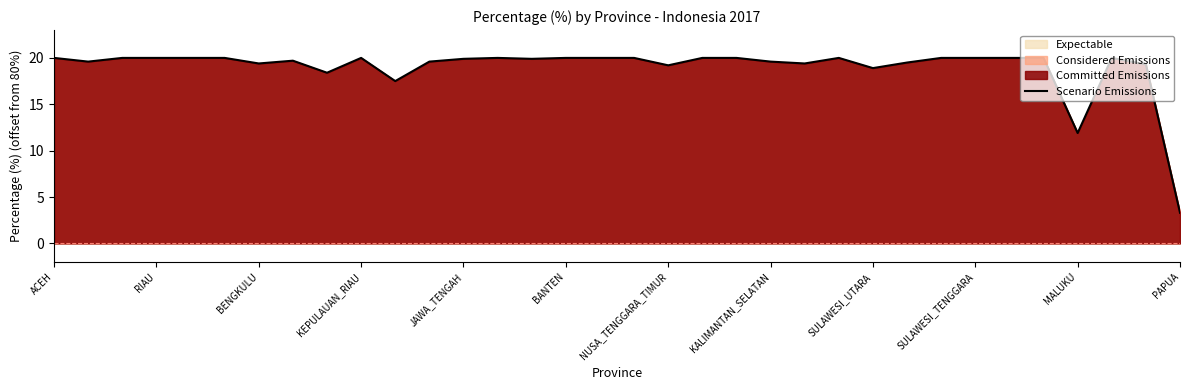

Which category has the lowest value across all series?

PAPUA